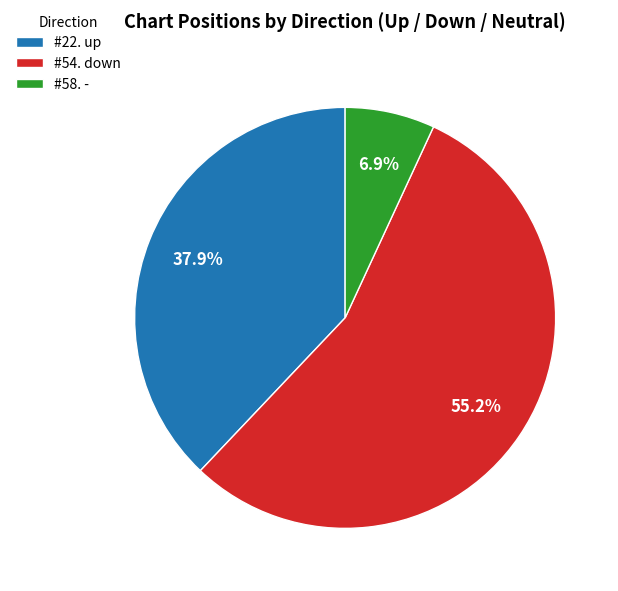

Combined, what portion of the pie is #54. down and #22. up?

93.1%